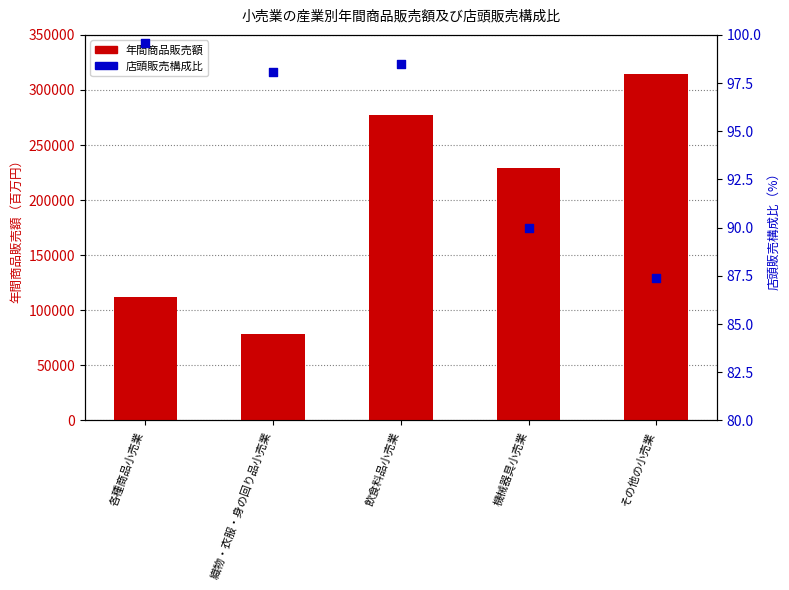

What are all the series names shown in the legend?

年間商品販売額, 店頭販売構成比